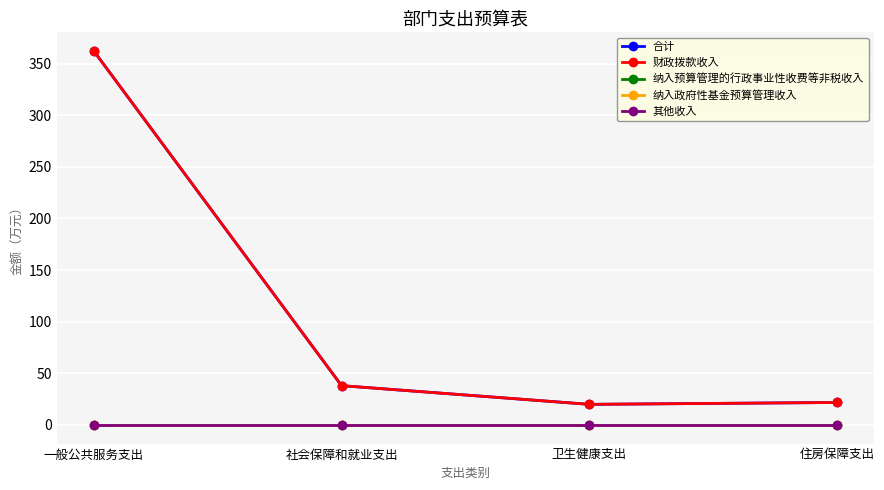

At which label does 纳入政府性基金预算管理收入 reach its minimum?

一般公共服务支出